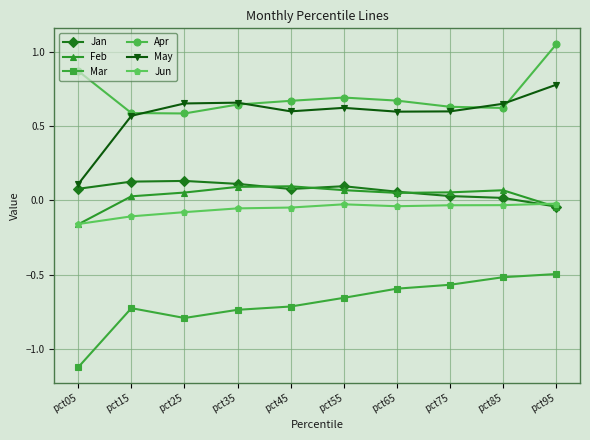

Is it true that May equals 1.0 at pct15?

False